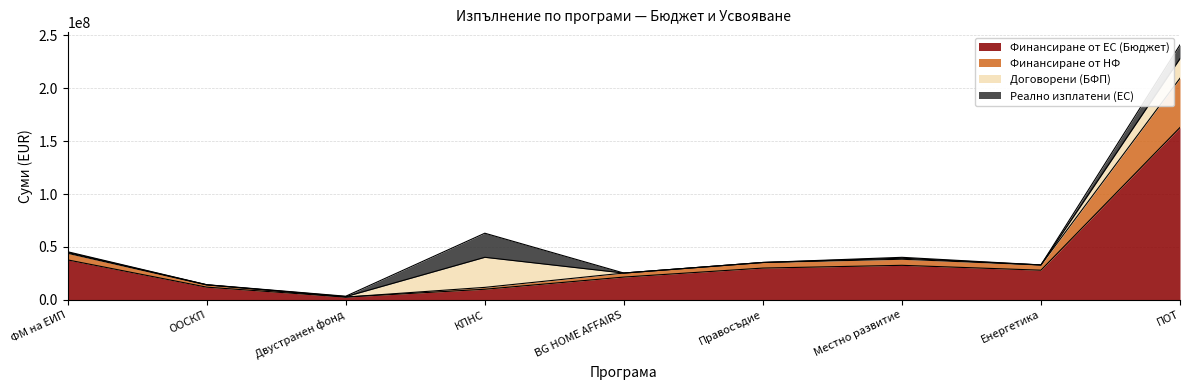

At which category is the sum across all series the highest?

ПОТ